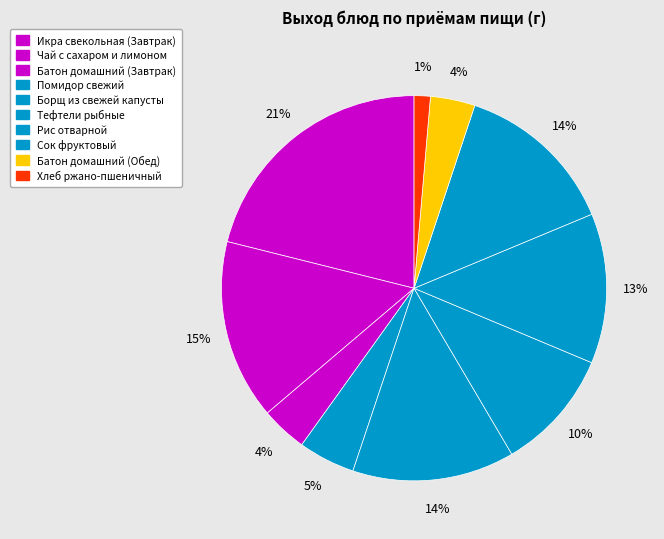

To the nearest percent, what percentage of the pie is Помидор свежий?

5%